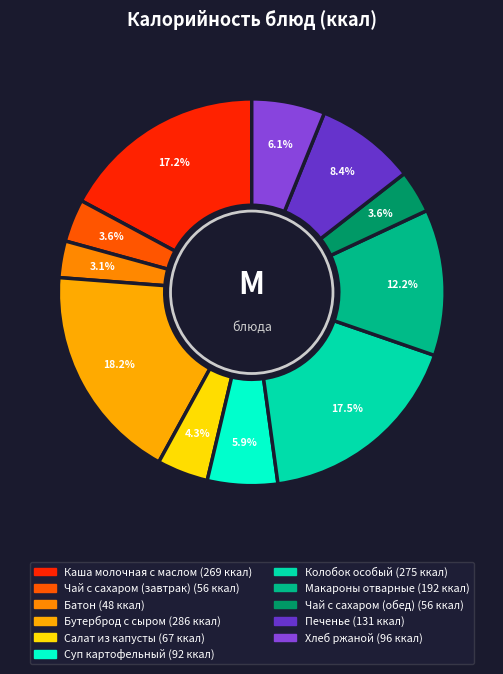

How many segments does this pie chart have?

11